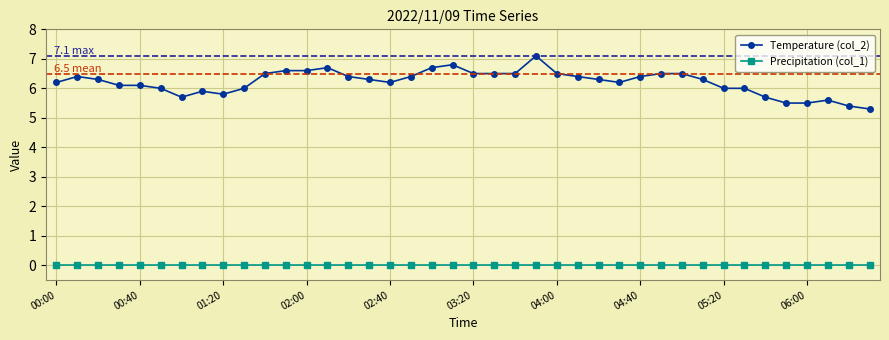

What are all the series names shown in the legend?

Temperature (col_2), Precipitation (col_1)